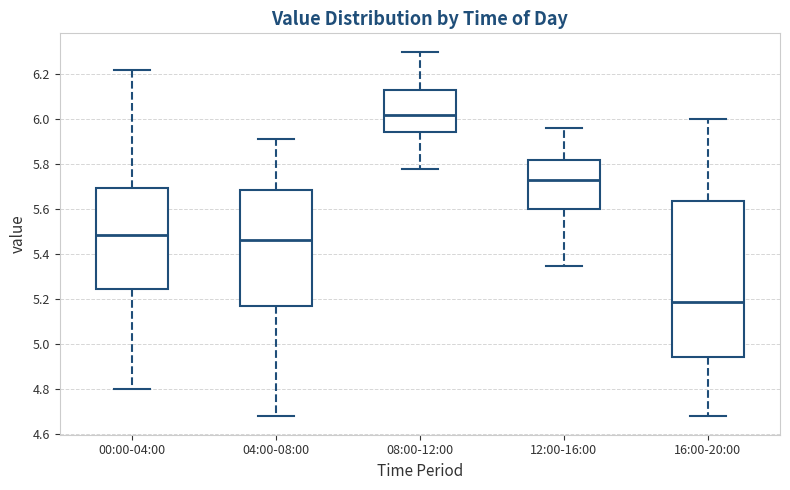

Which box's median line is the lowest?

16:00-20:00